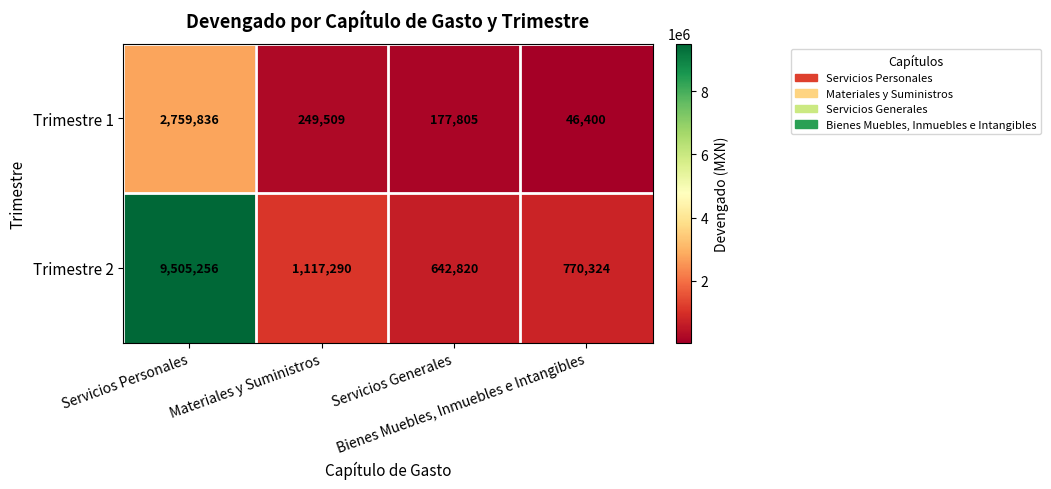

What is the minimum value for Trimestre 1?

46400